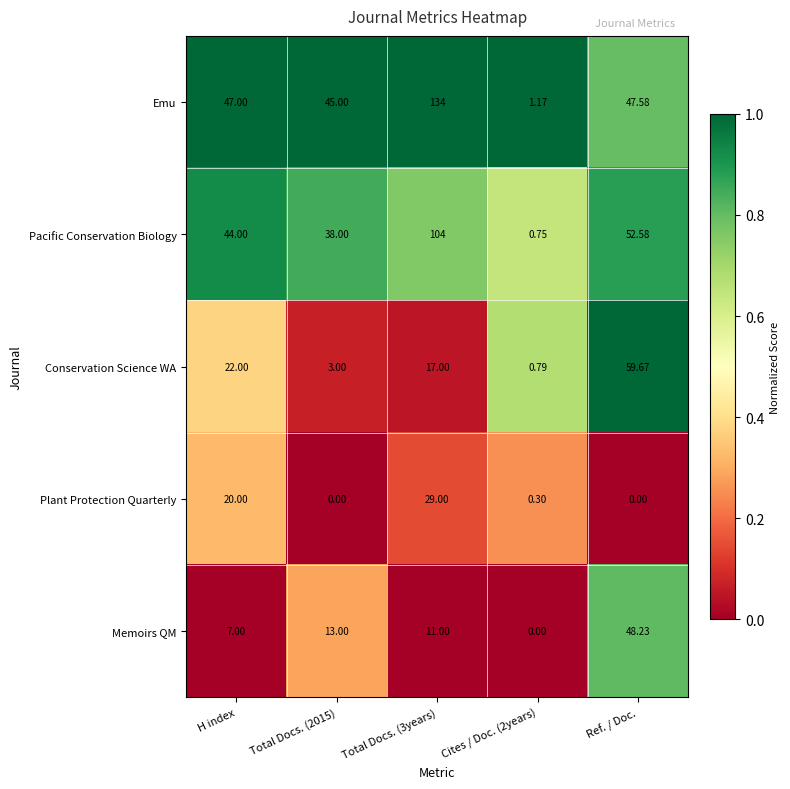

How many distinct data groups are displayed?

5